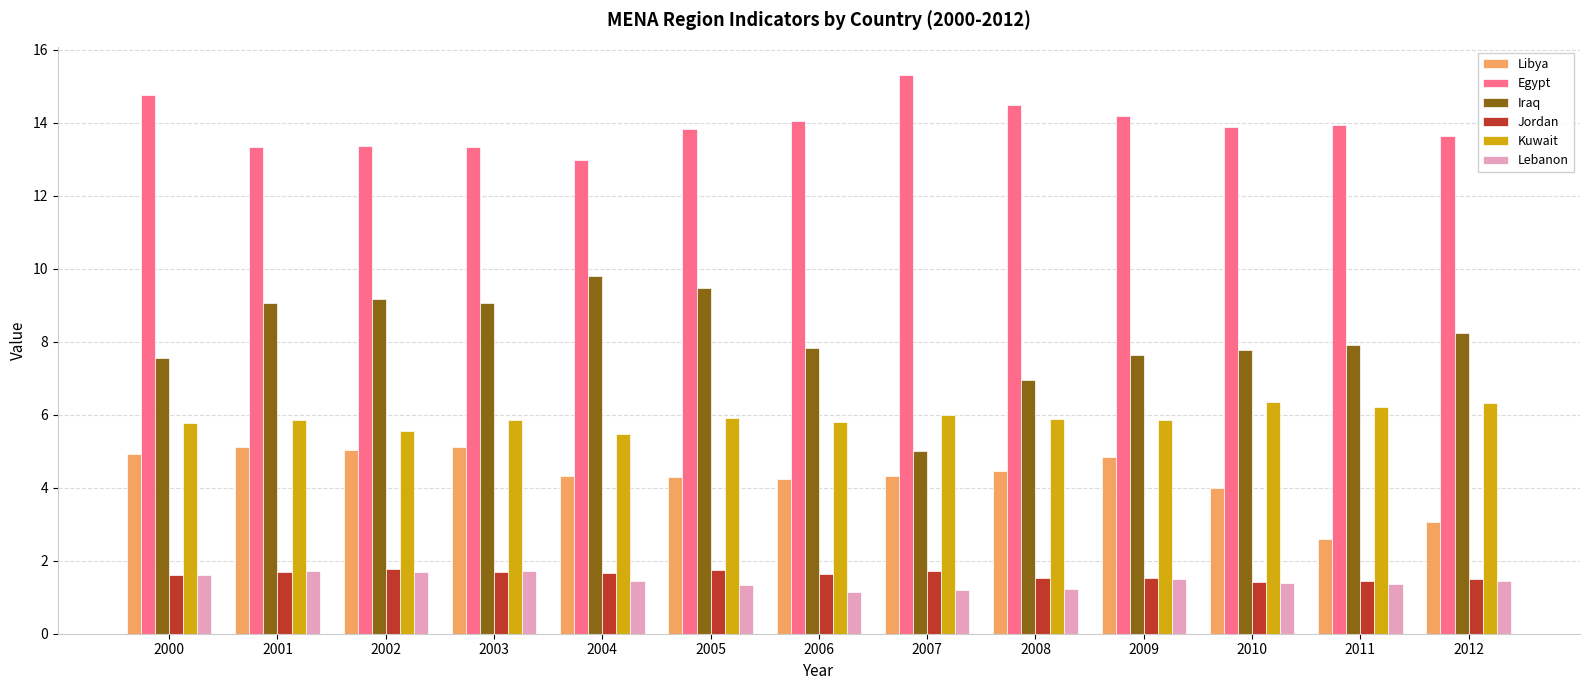

What is the maximum value for Kuwait?

6.4